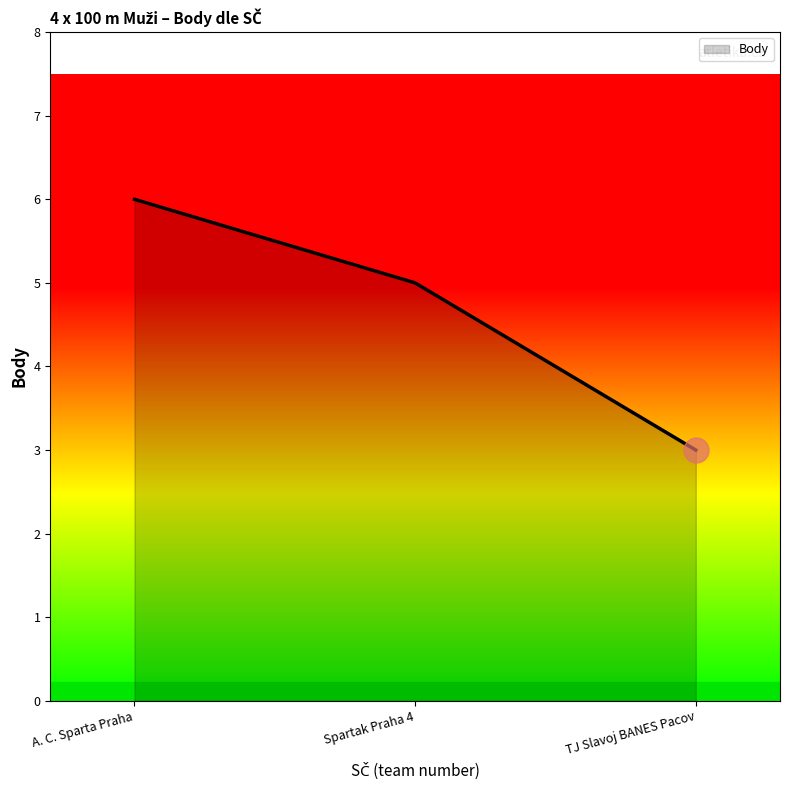

What is the greatest value displayed?

6.0